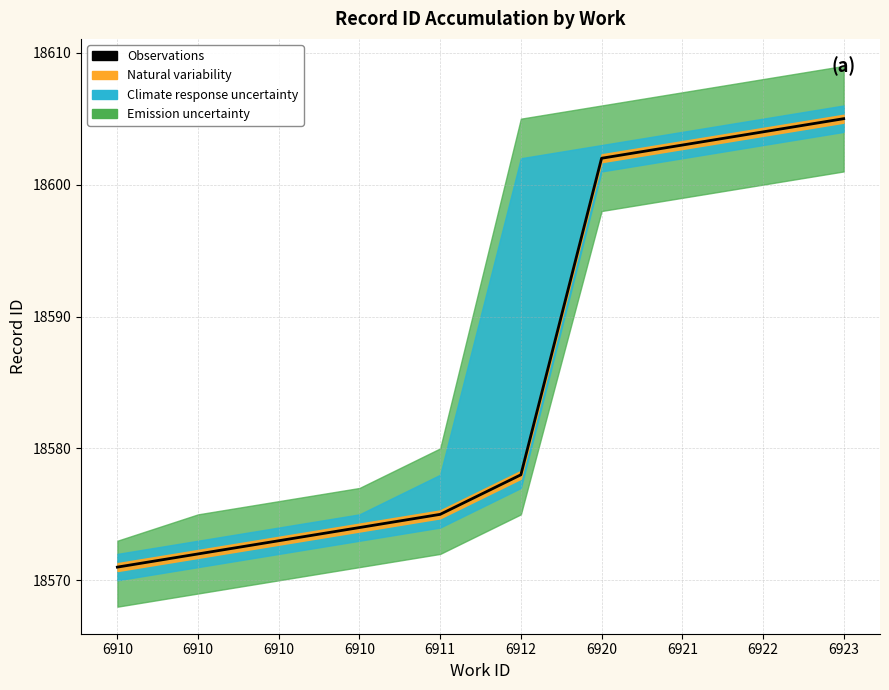

Is it true that the value at 6912 is 26780?

False